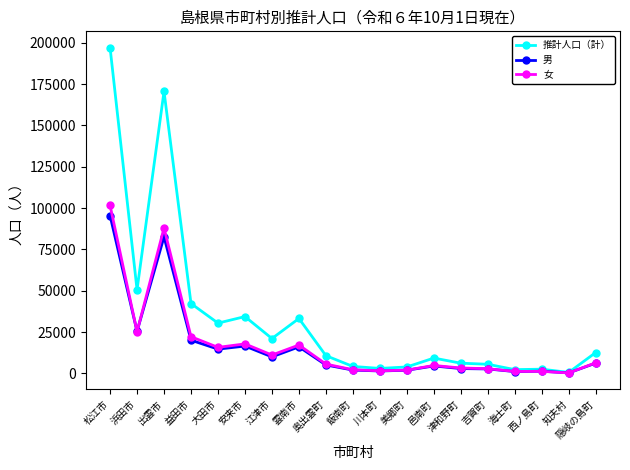

At which label does 推計人口（計） first exceed 10716?

松江市